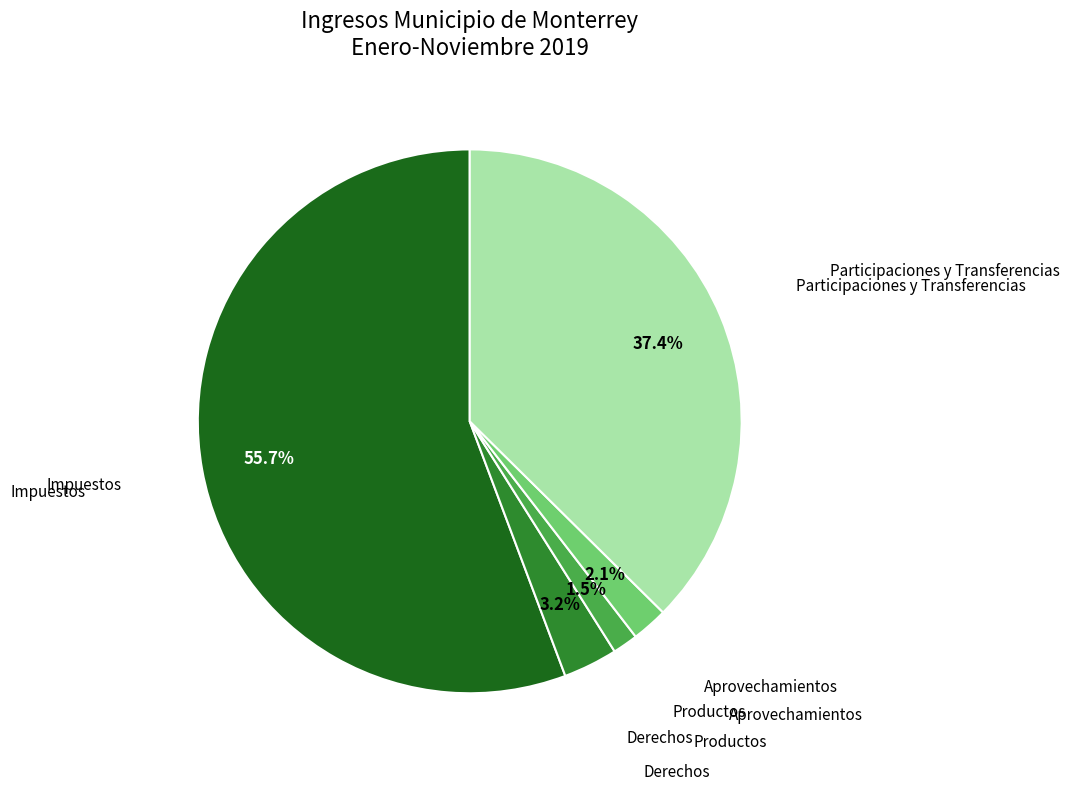

Is there any slice that represents more than half of the pie?

Yes